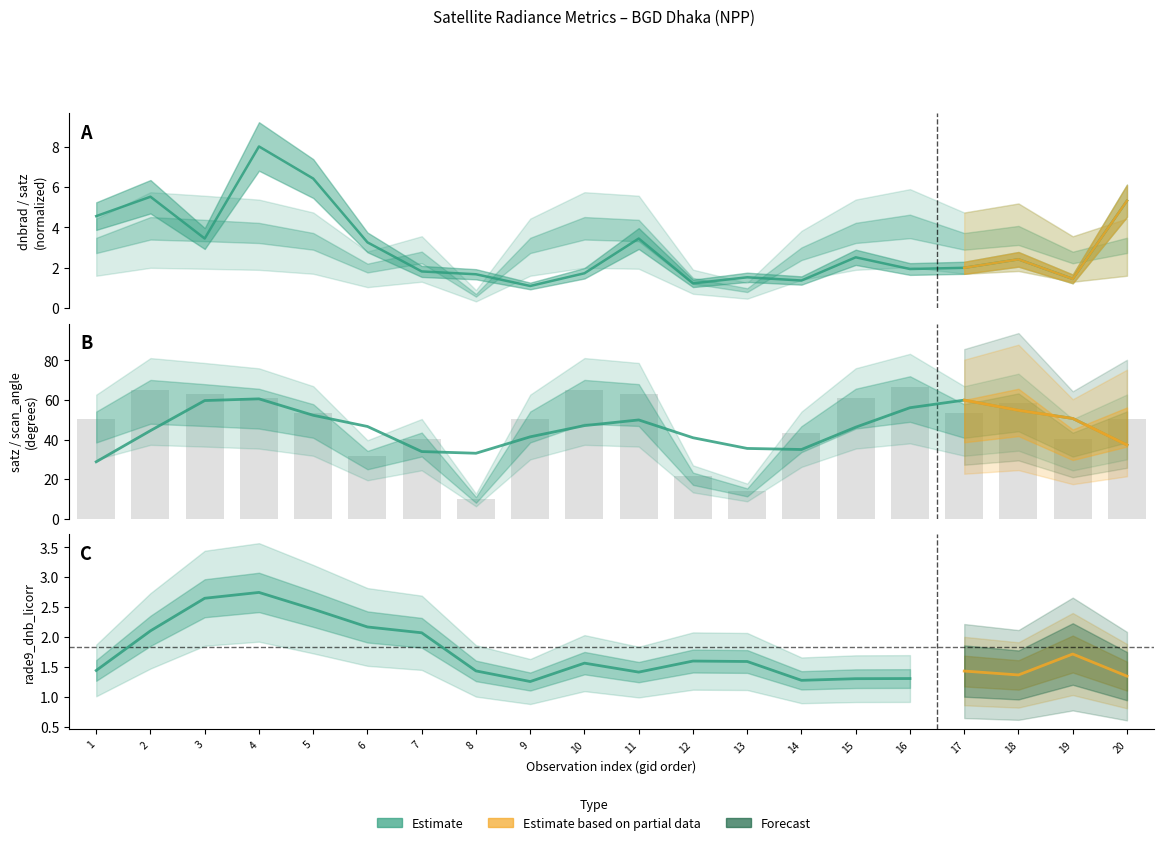

What is the difference between the second highest and minimum values in the satz series?

54.9